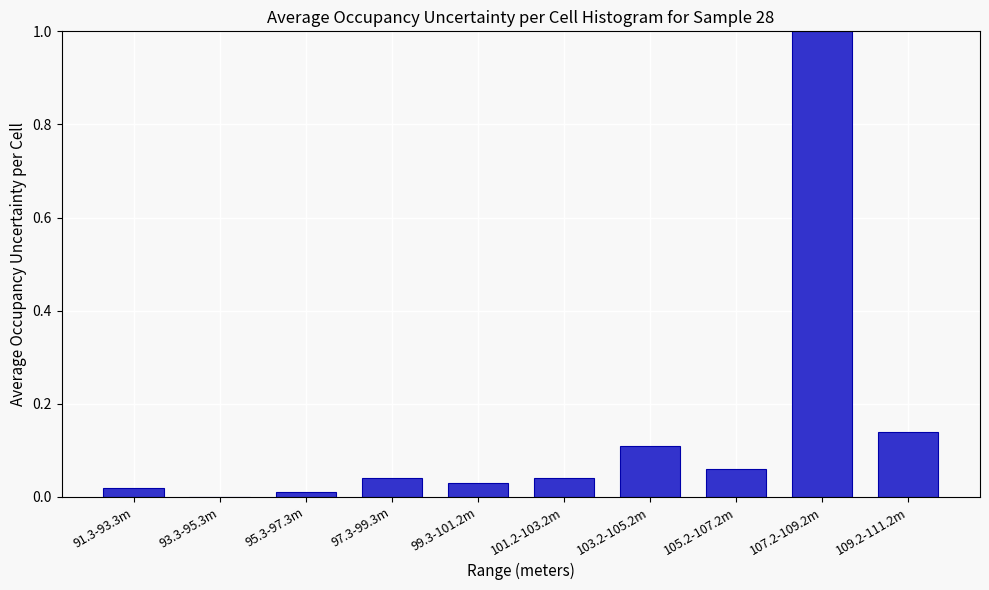

True or false: the data shows 1.0 at 107.2-109.2m.

True